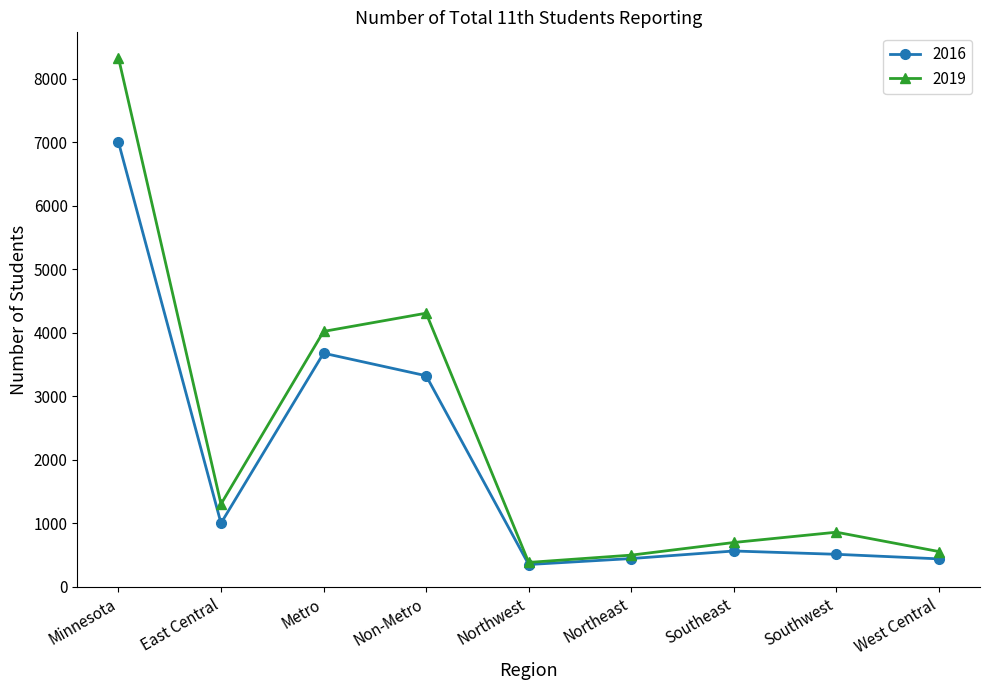

What is the difference between the highest and lowest values at Non-Metro?

985